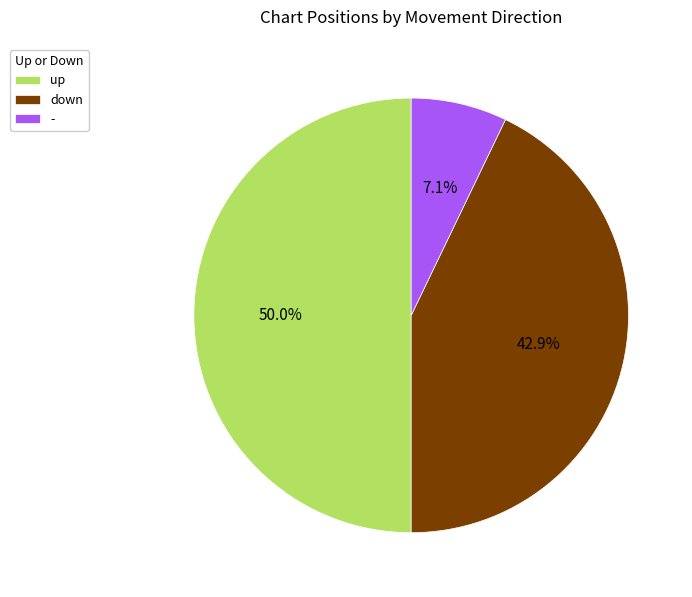

Count the number of slices in the pie.

3